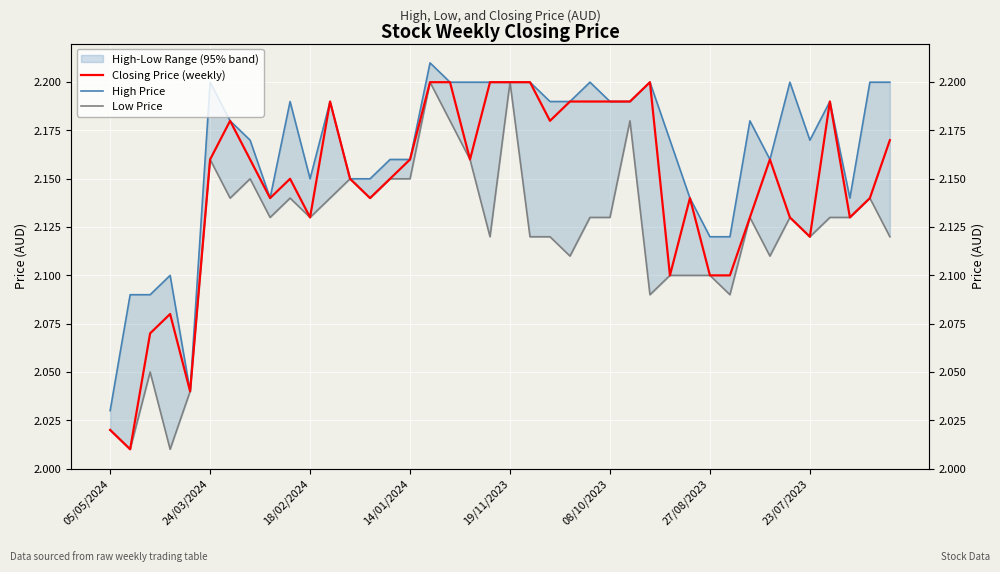

Which category has the highest value across all series?

16